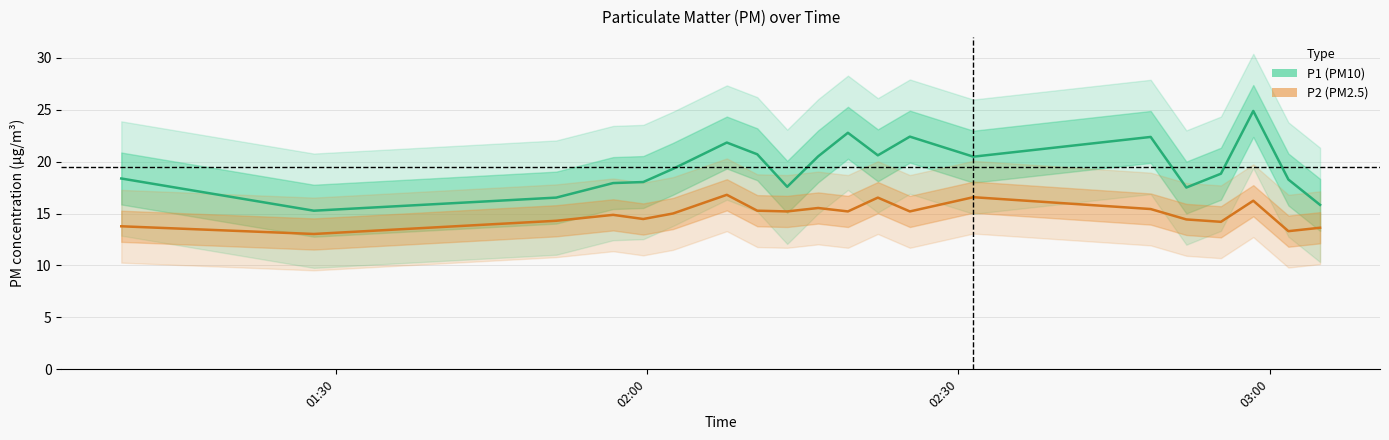

What is the difference between the maximum and second lowest values in the P1 (PM10) series?

9.0